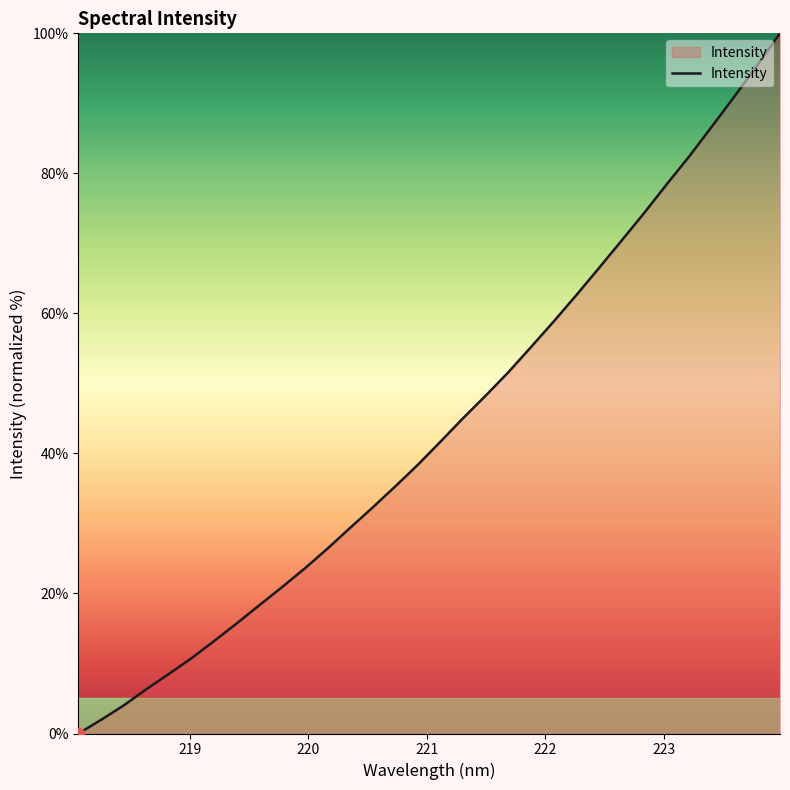

What is the greatest value displayed?

100.0